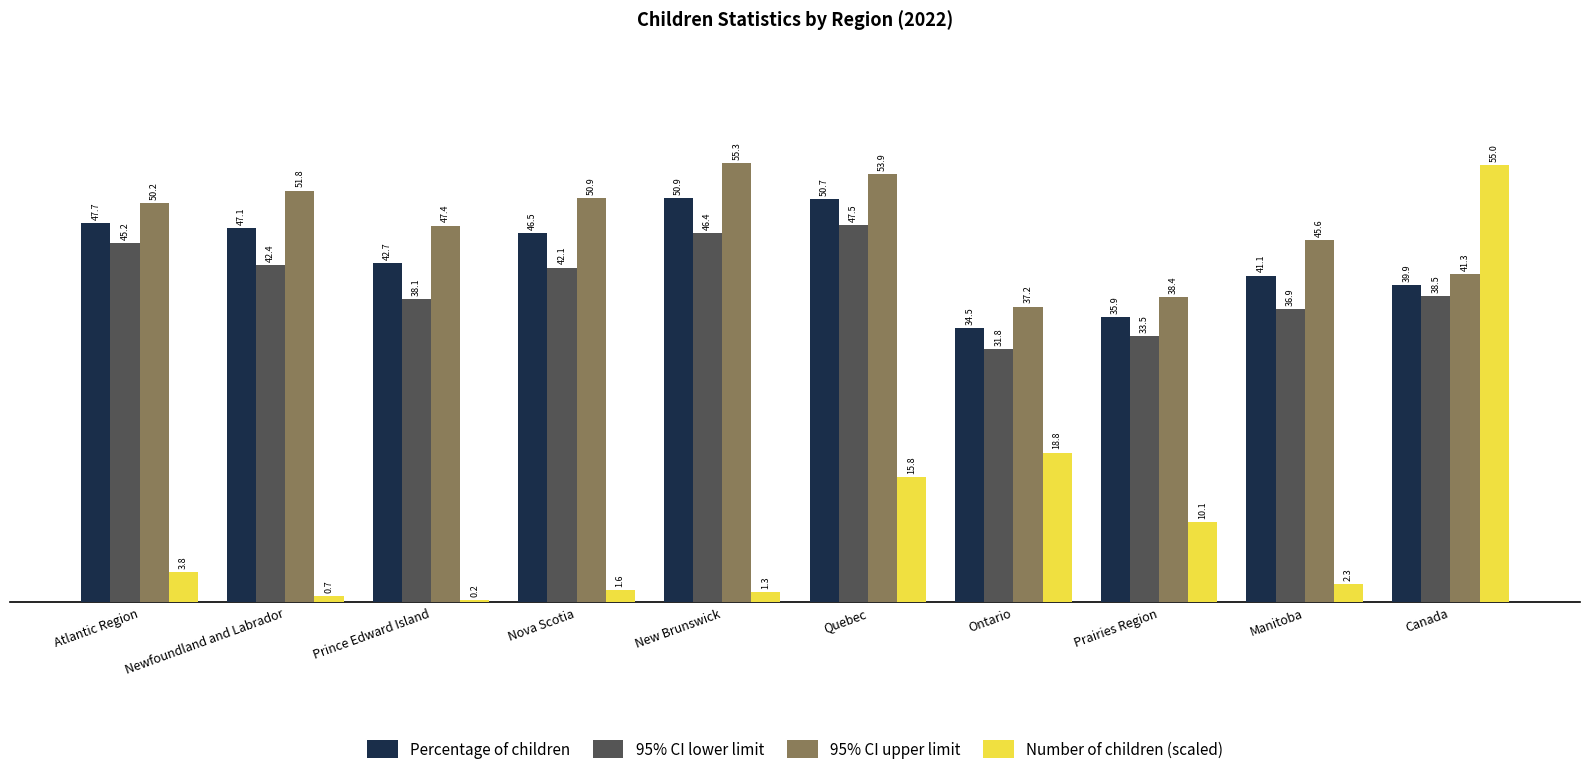

How many values in the Number of children (scaled) series exceed 3?

5